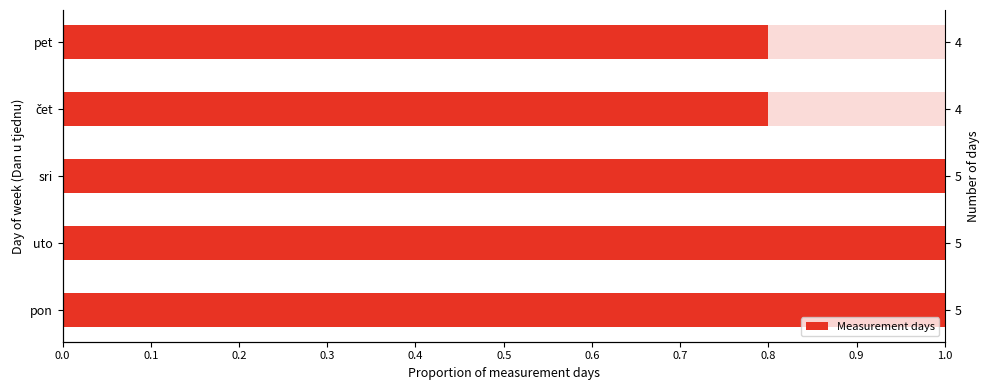

What is the value of the 4th bar from the left?

0.8